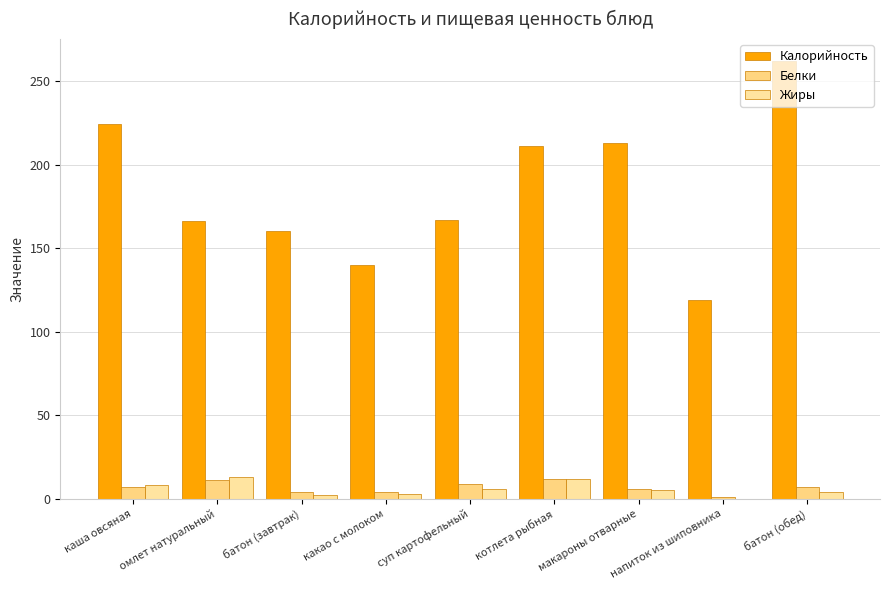

Does the chart contain stacked bars?

No